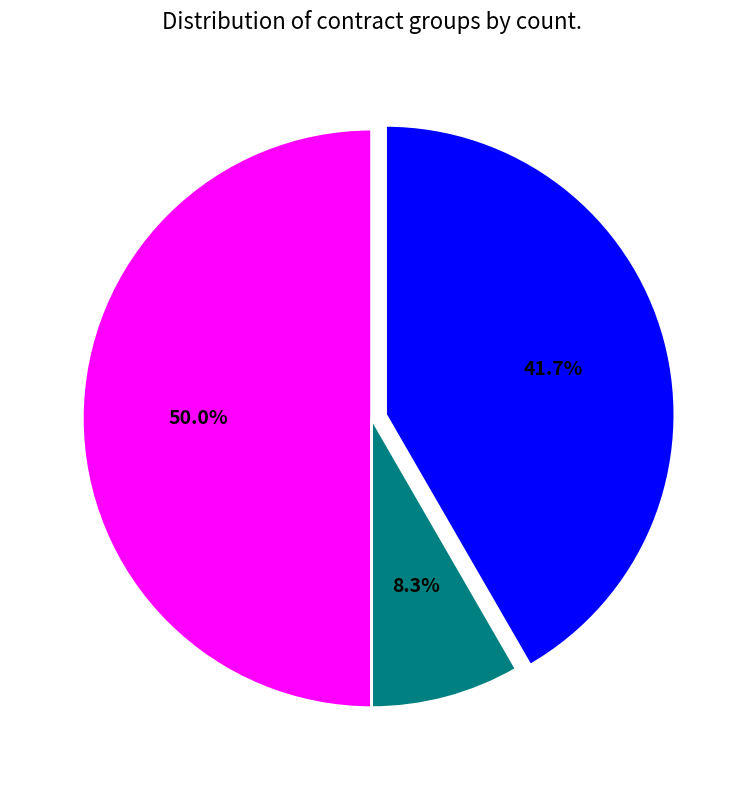

How many segments does this pie chart have?

3